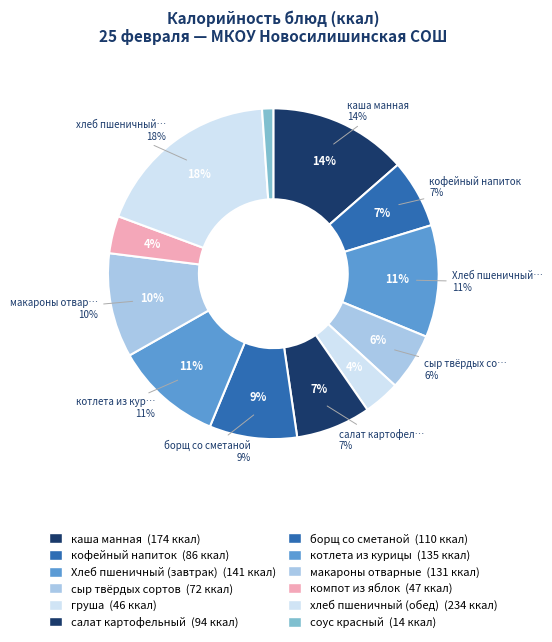

Combined, what portion of the pie is салат картофельный and сыр твёрдых сортов?

12.9%